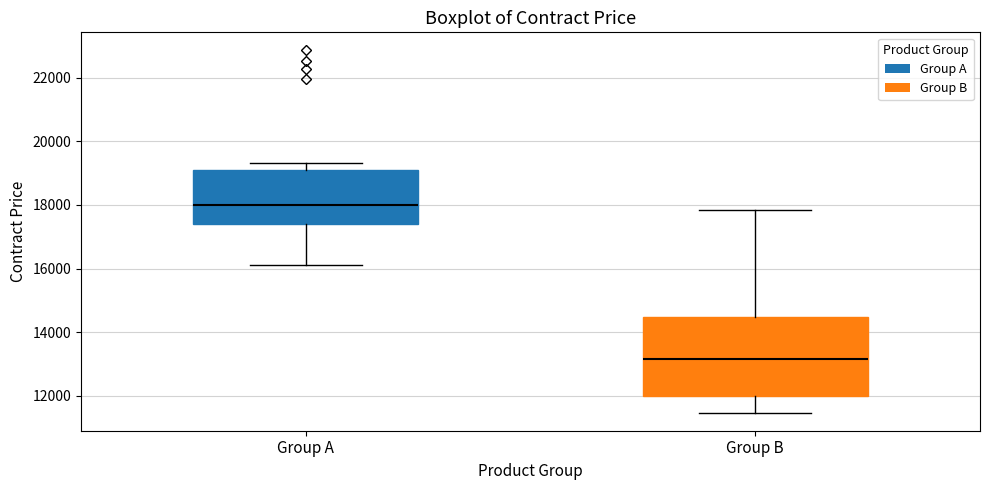

Which box's median line is the lowest?

Group B